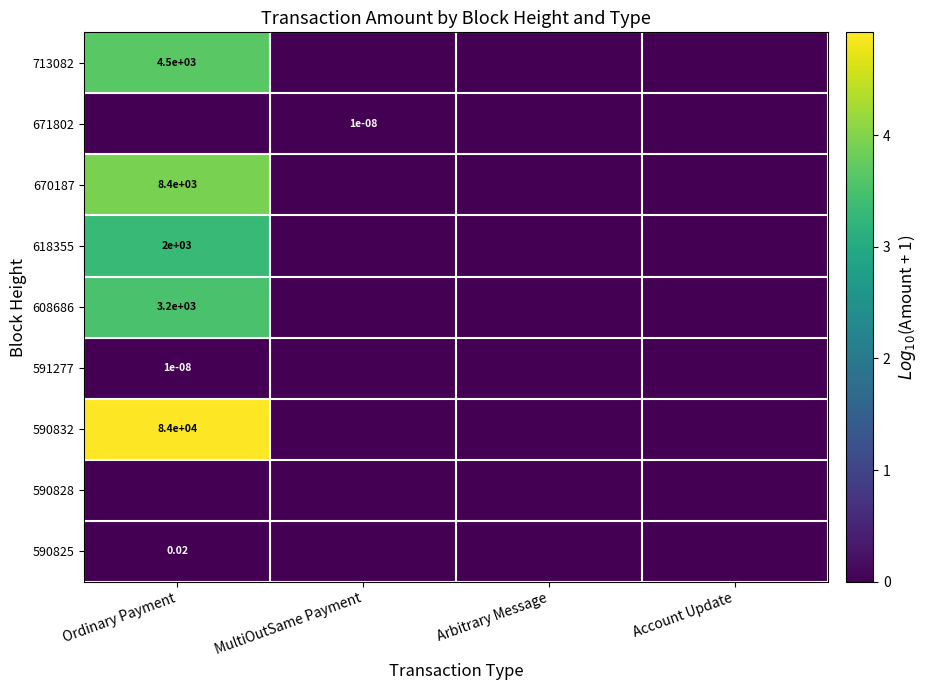

What is the maximum value shown in the chart?

4.9